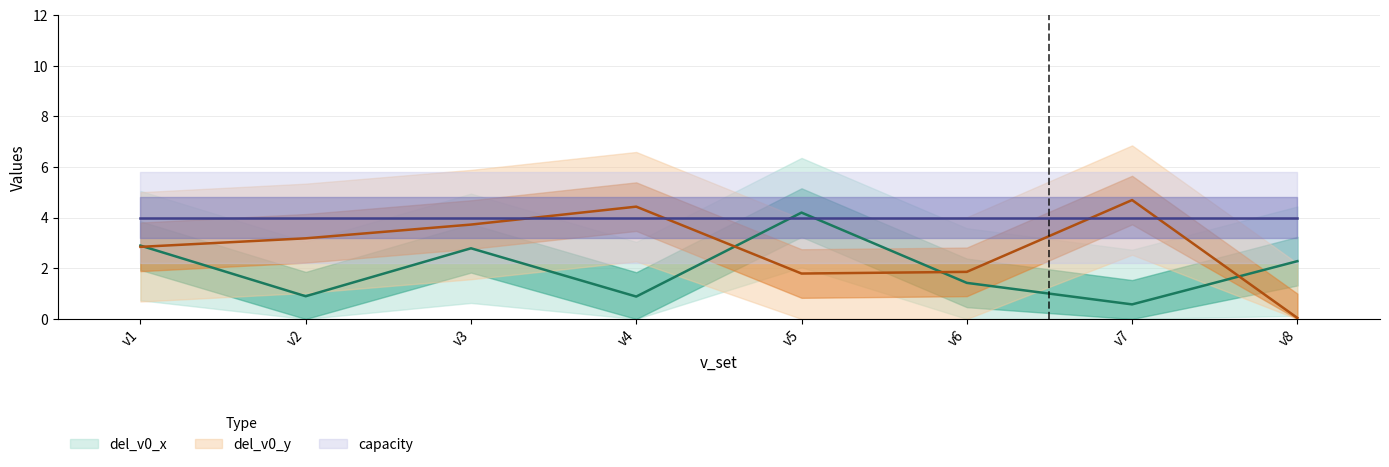

What is the lowest value of the del_v0_x series?

0.6